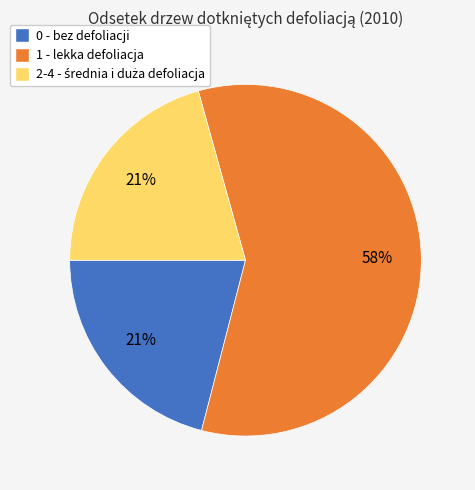

Which category has the biggest portion of the pie?

1 - lekka defoliacja